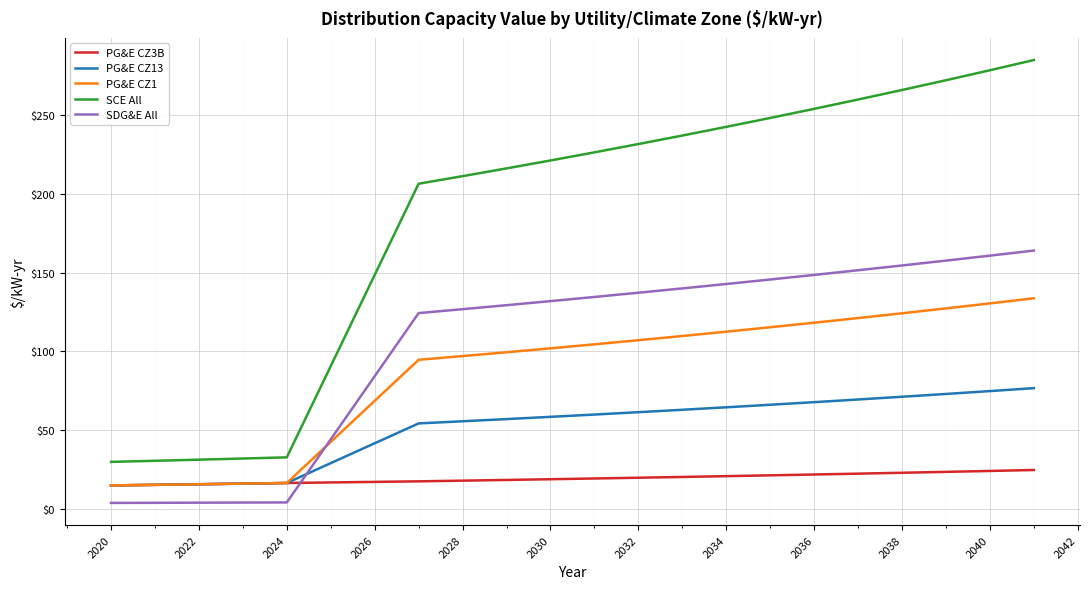

List the series in order of their peak value, highest first.

SCE All, SDG&E All, PG&E CZ1, PG&E CZ13, PG&E CZ3B